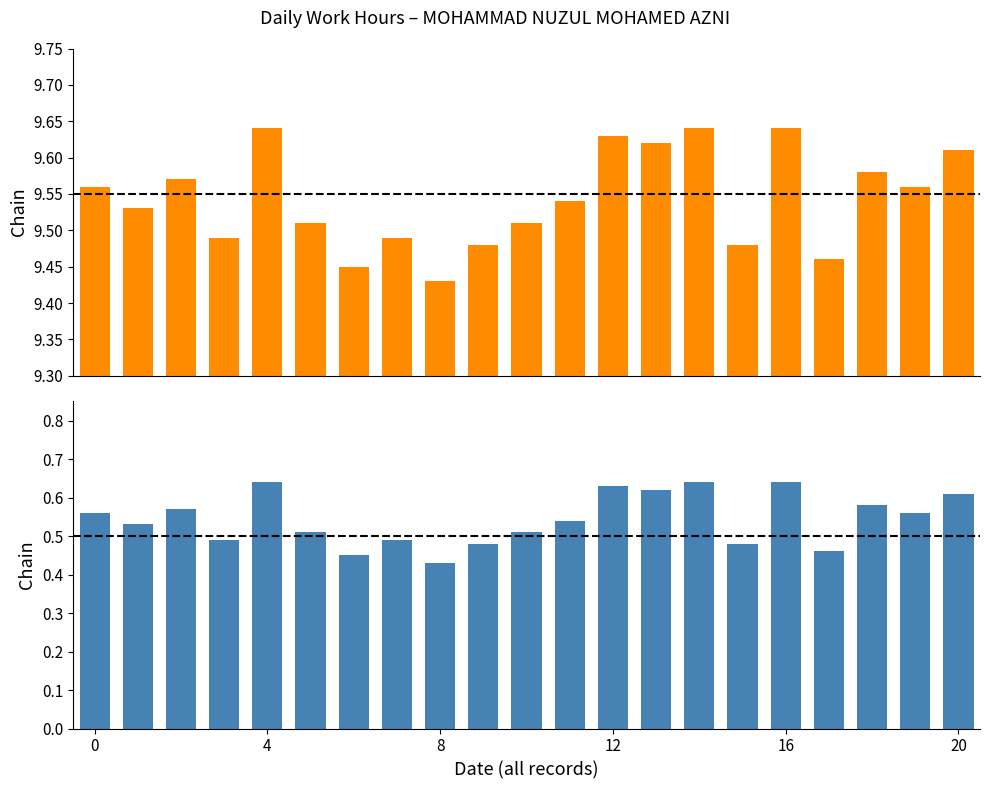

What is the label of the 13th bar from the left?

12